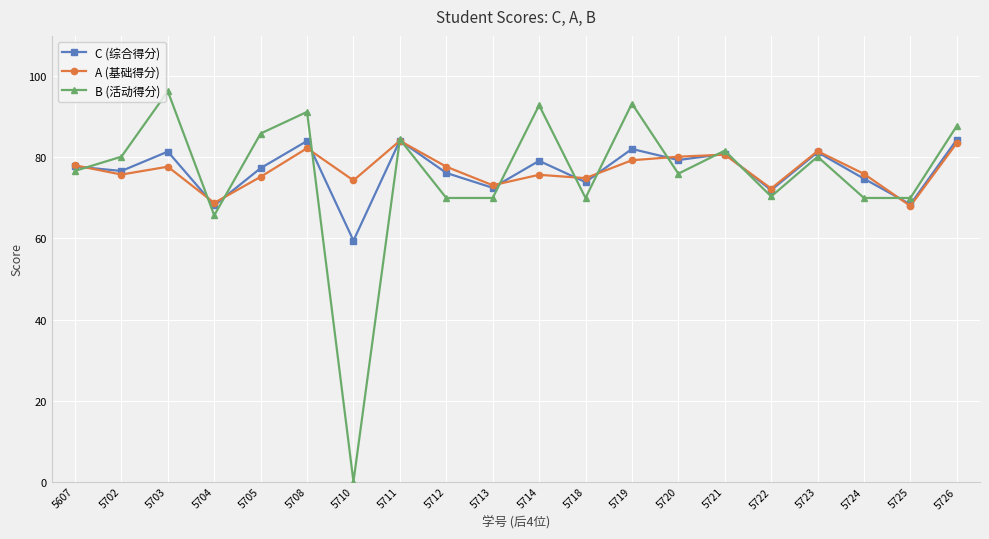

Is this an area chart (filled region under the line)?

No